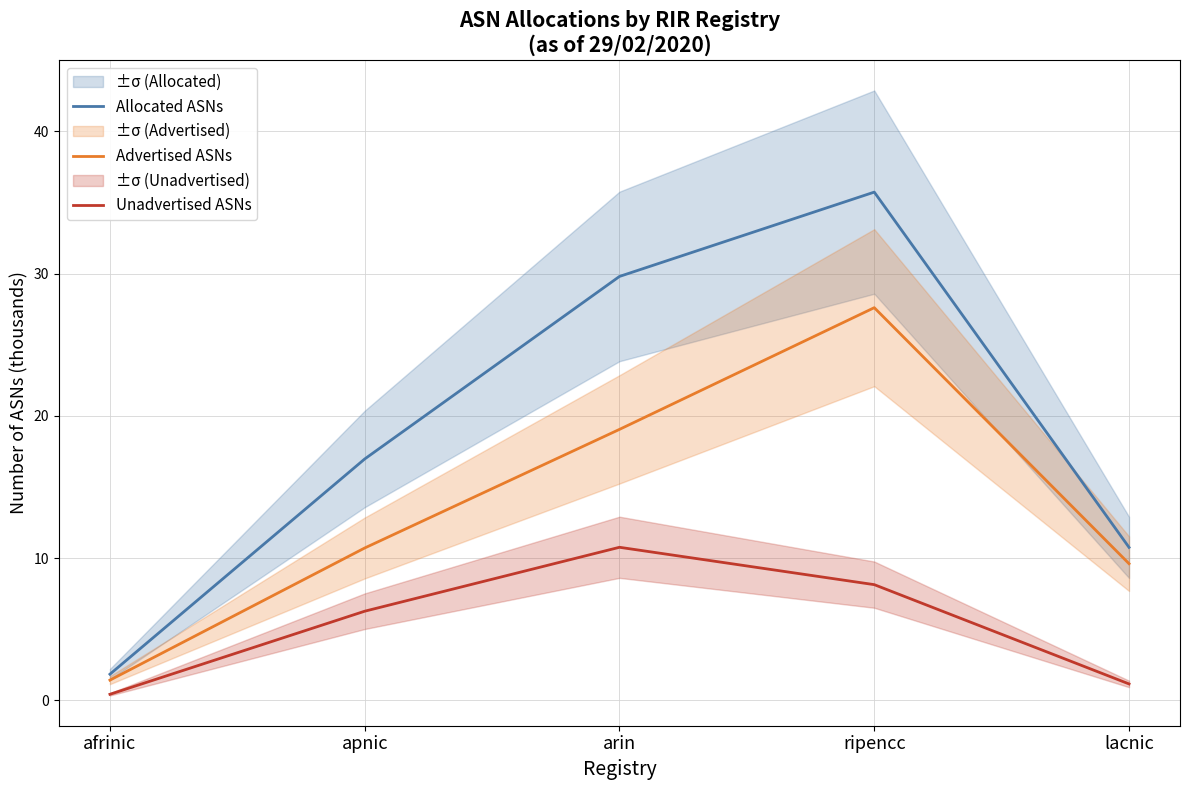

Is the value of Unadvertised ASNs at afrinic greater than the value of Advertised ASNs at ripencc?

No